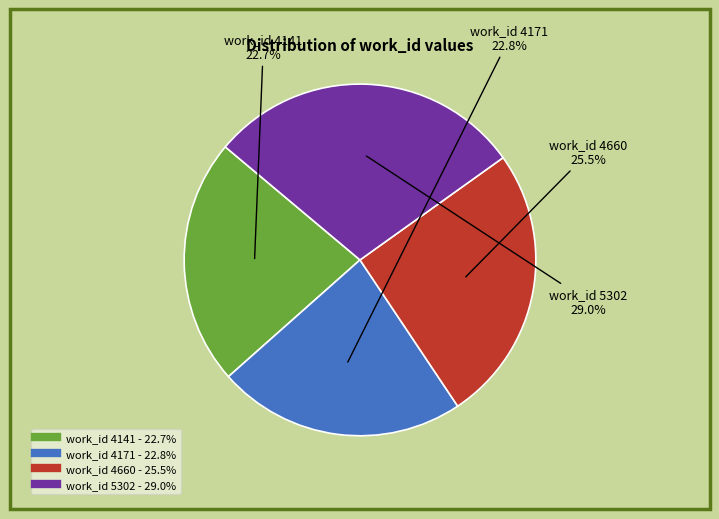

To the nearest percent, what is the combined percentage of work_id 4171 and work_id 4660?

48%